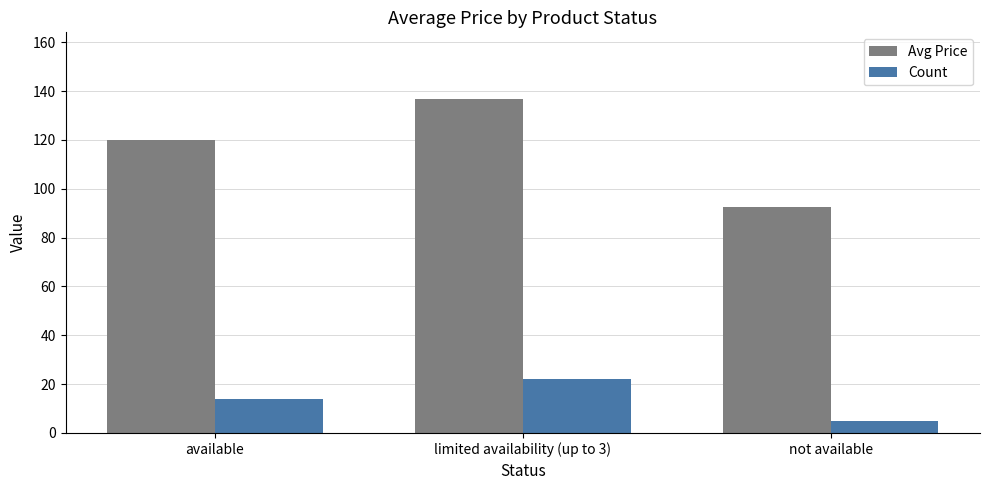

The Count series shows 14.0 at available. True or false?

True